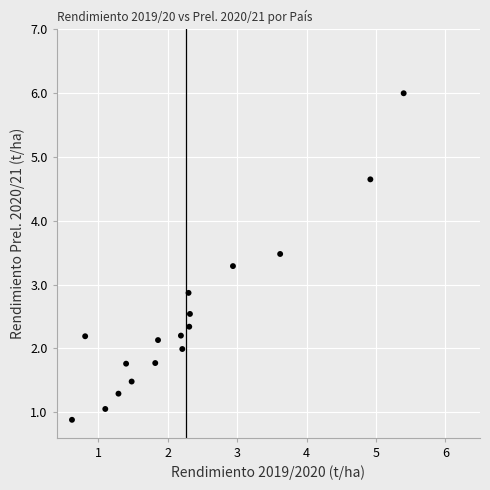

What Y value in the scatter plot is closest to 3?

2.9